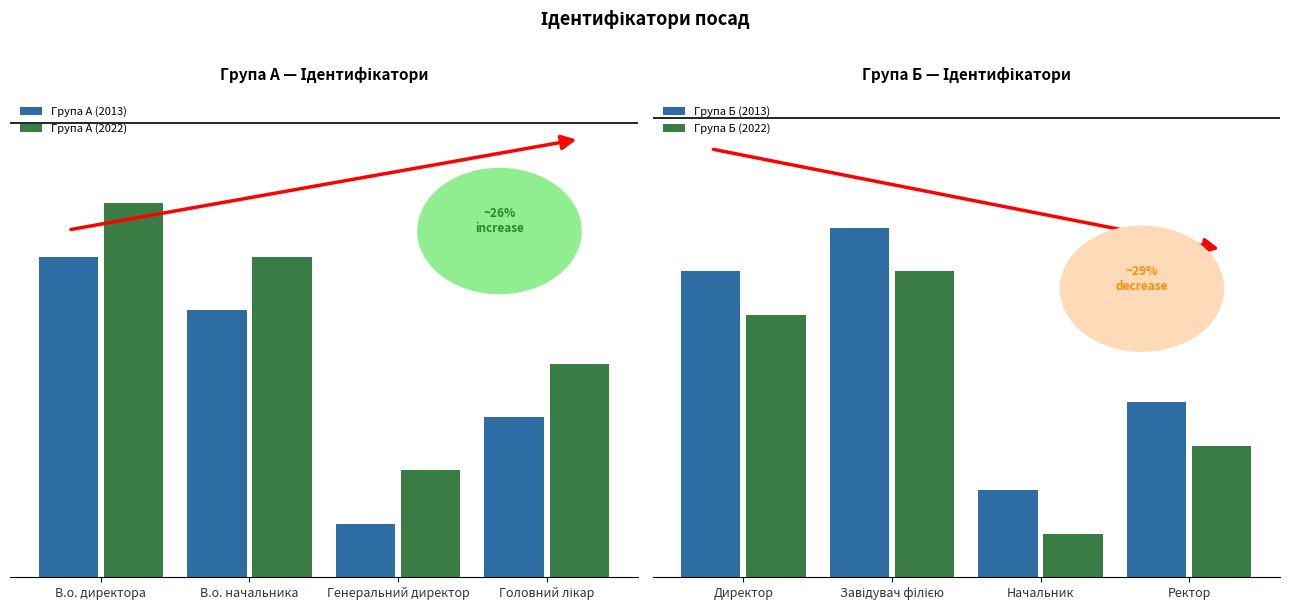

Count the Група Б (2013) values in the range 4 to 8.

3